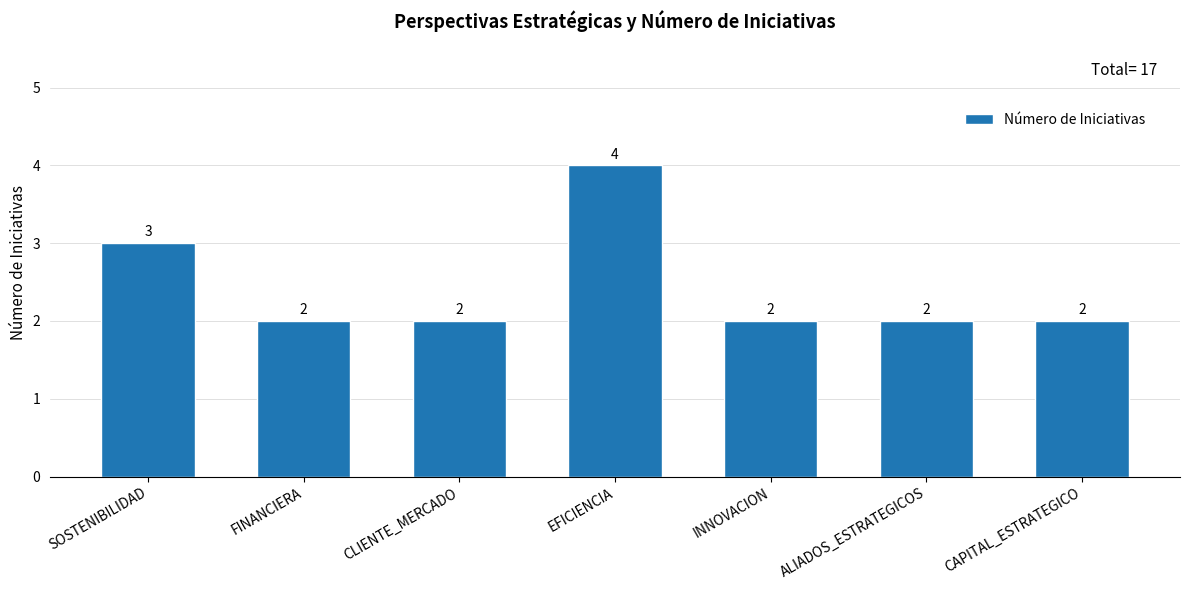

Does the chart contain stacked bars?

No